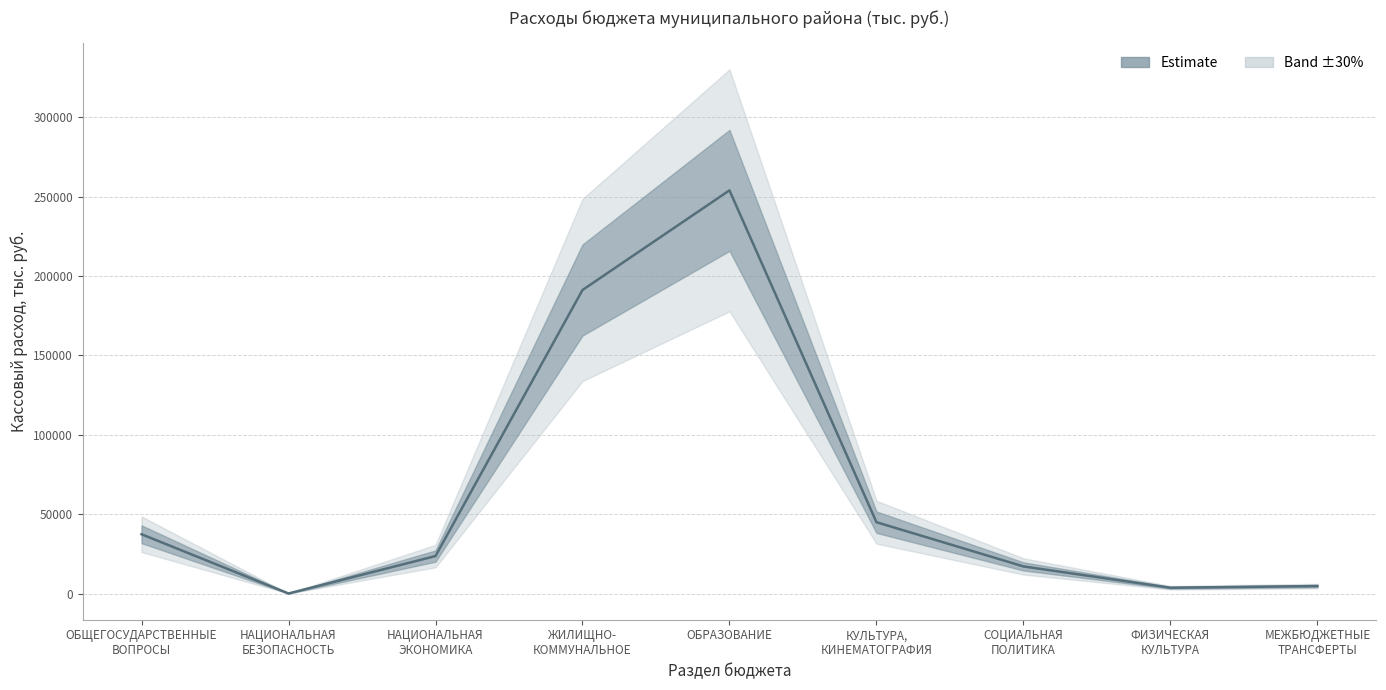

How many interior local valleys (lower than both neighbors) does the data have?

2